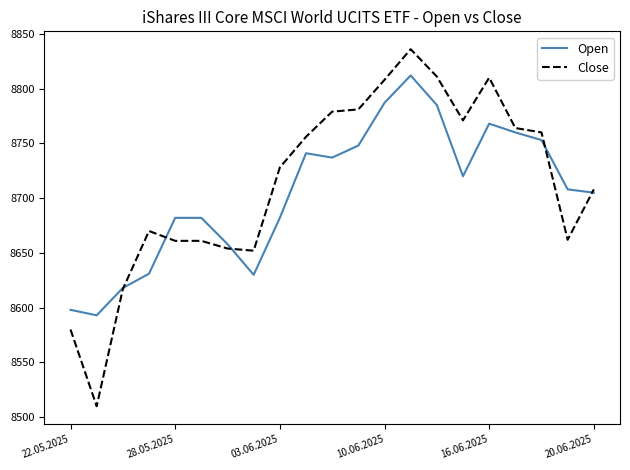

Which series has the largest range (max minus min)?

Close